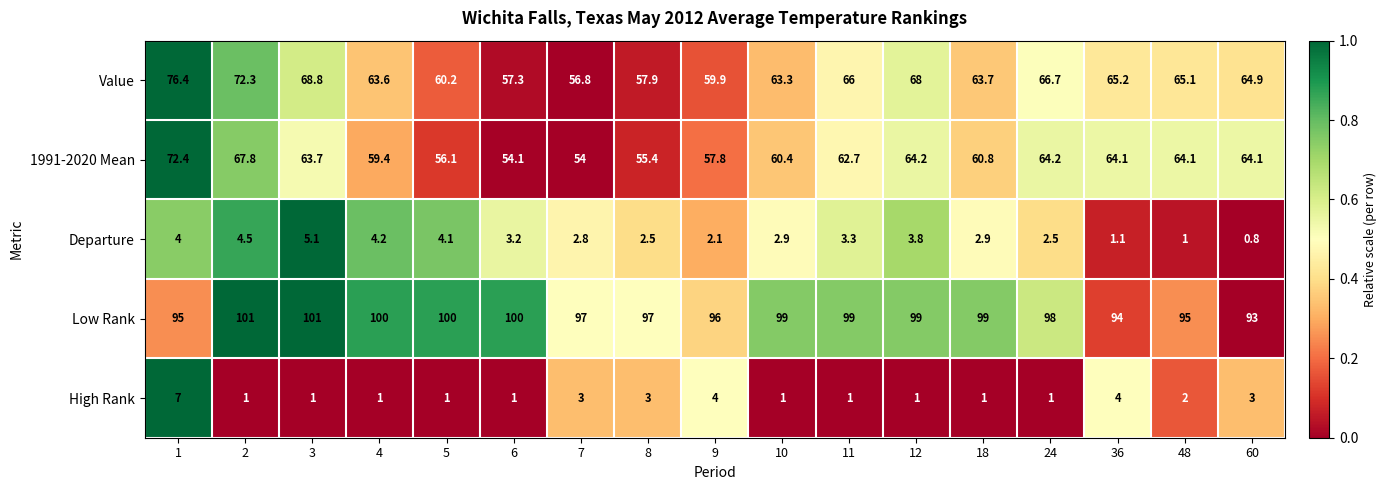

What is the spread (max minus min) of values at 18?

98.0